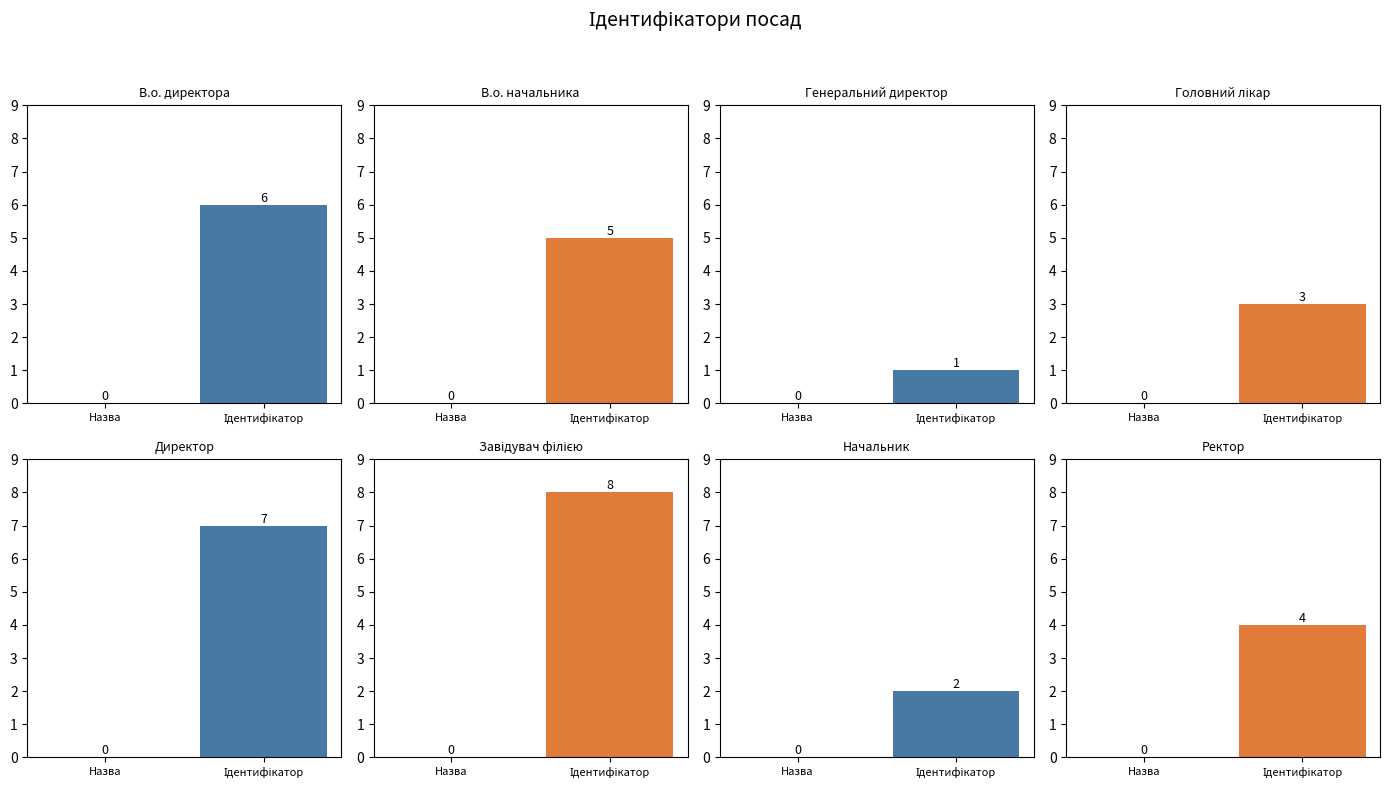

What is the label of the 2nd bar from the right?

Начальник